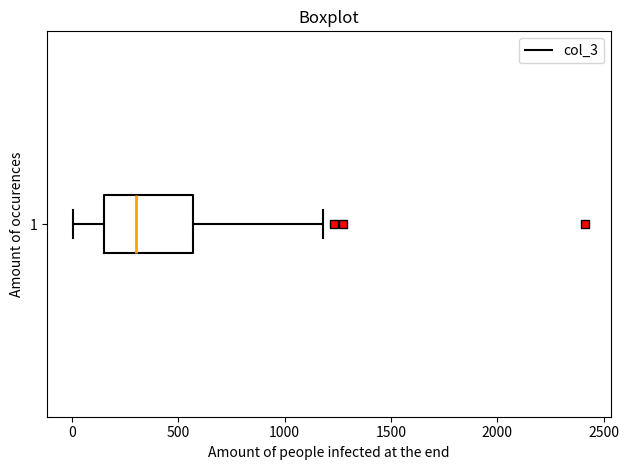

Where does the left whisker of the box at y = 1 end on the x-axis? The values are not printed on the chart, so give them approximately, as read against the axis.

0